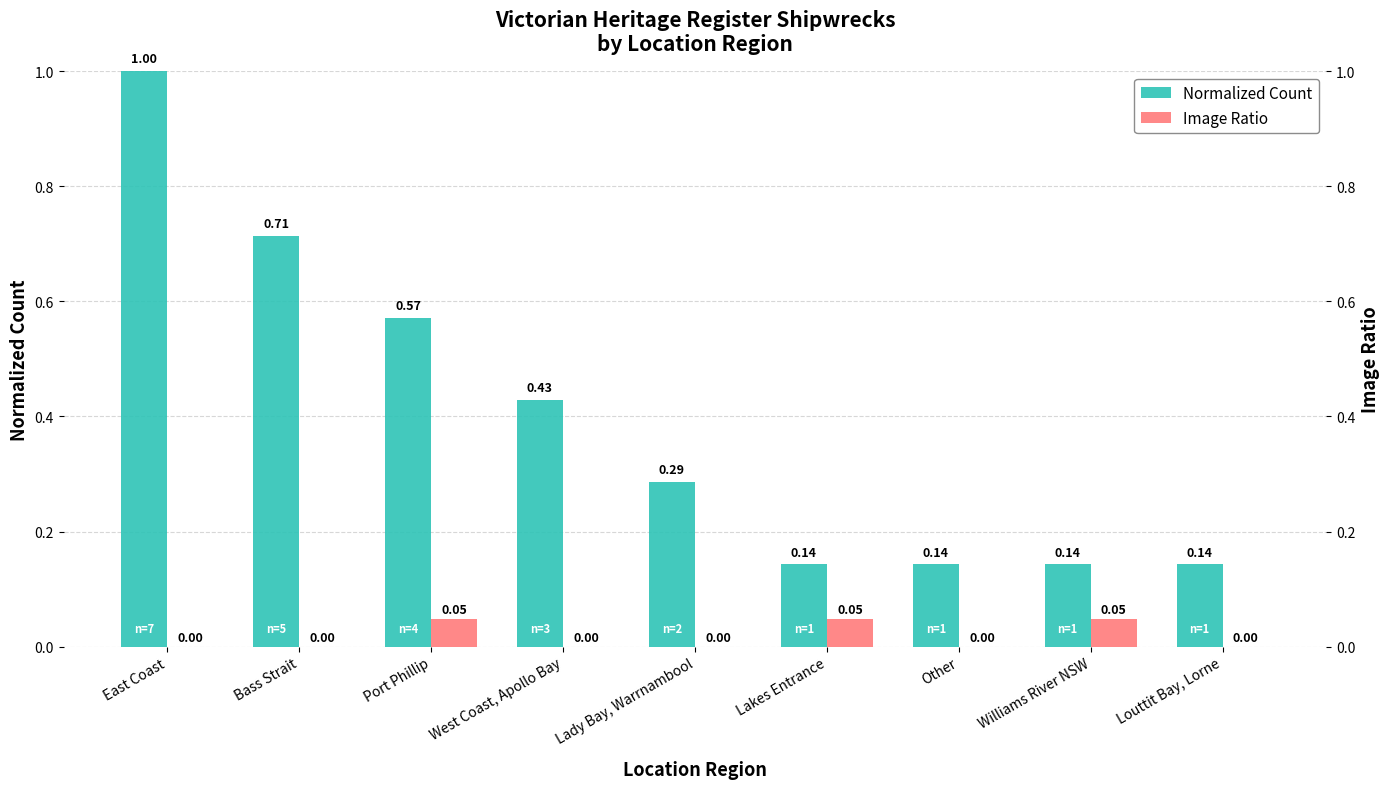

Which label corresponds to the smallest value in the chart?

East Coast